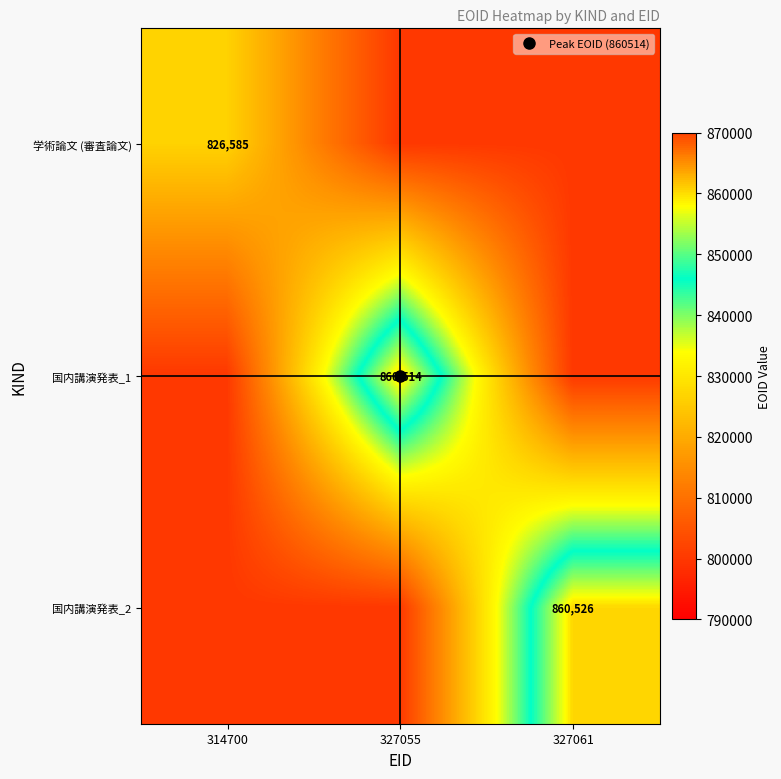

Which category has the lowest value in the 国内講演発表_2 series?

314700